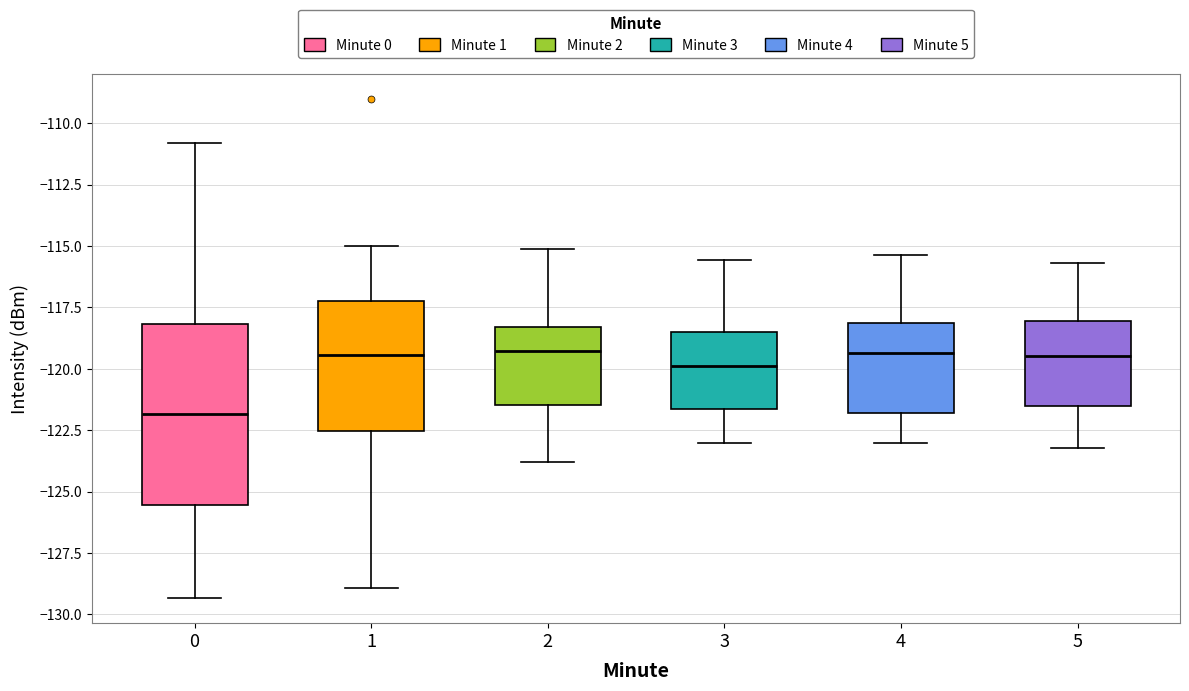

Where does the median line of the box at x = 4 sit on the y-axis? The values are not printed on the chart, so give them approximately, as read against the axis.

-119.5